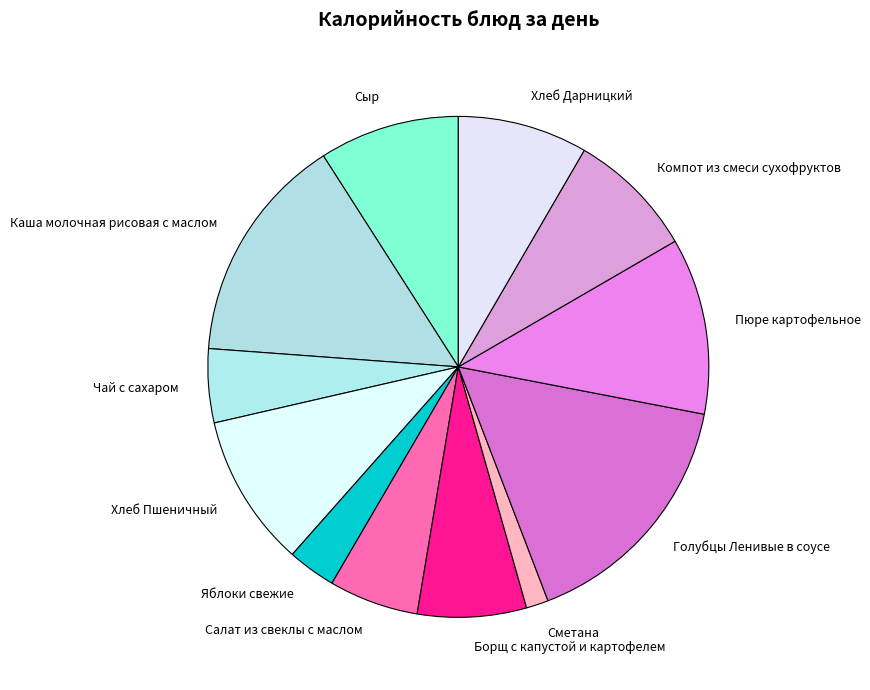

Is it true that Голубцы Ленивые в соусе is 29% of the pie?

False